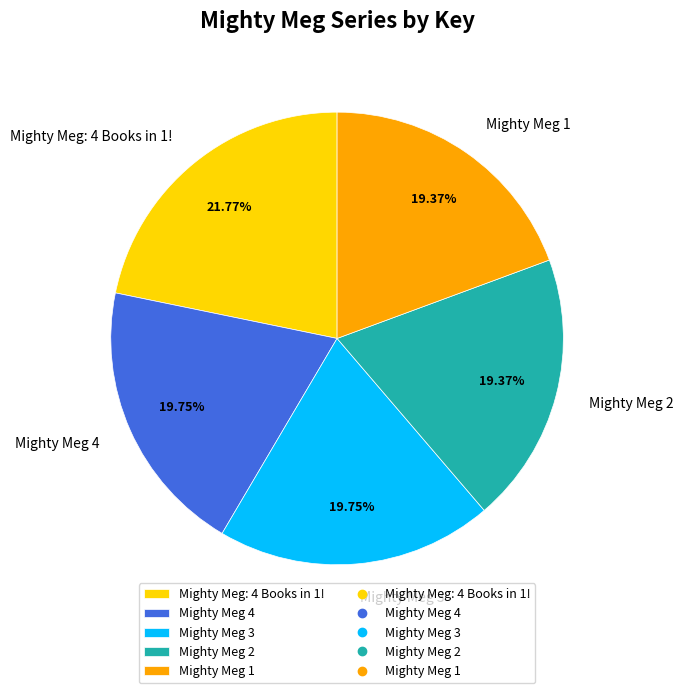

Does any single category account for the majority?

No